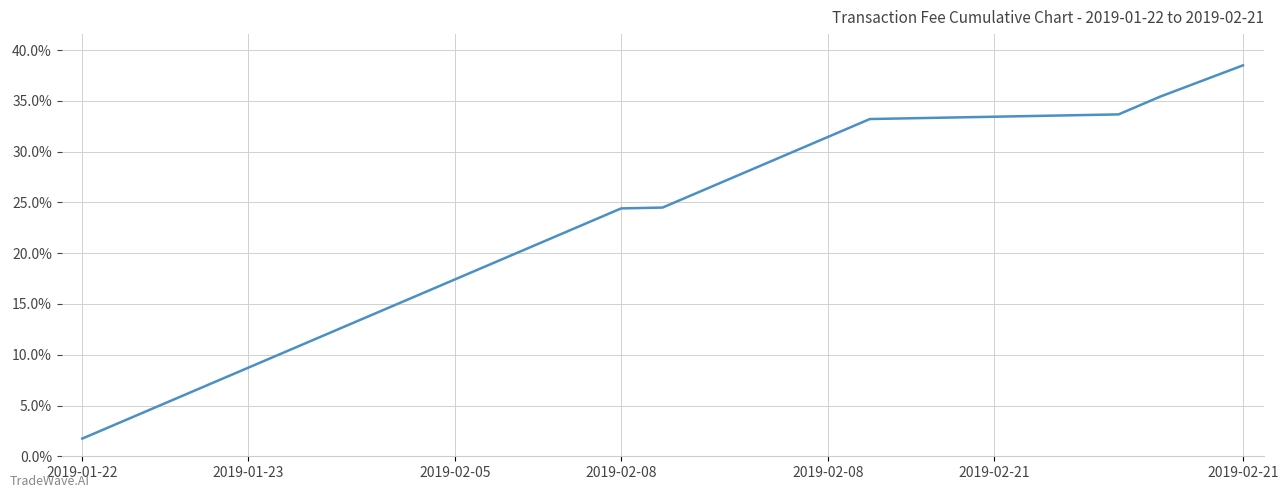

What is the maximum value shown in the chart?

38.5